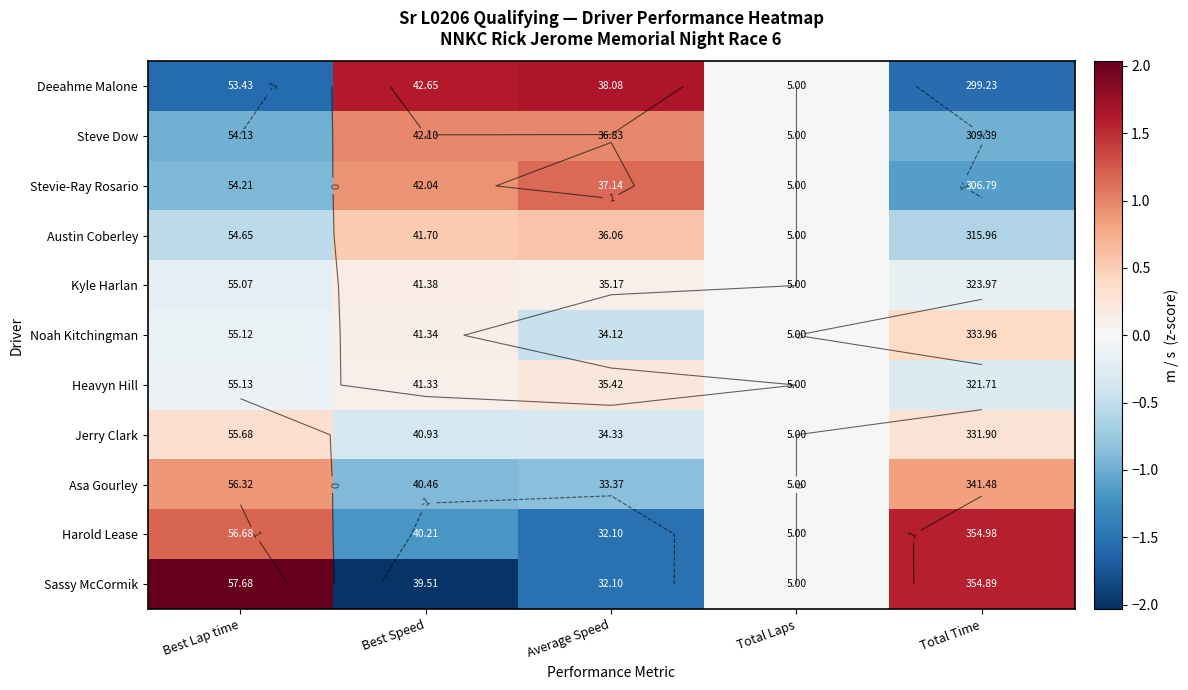

What is the smallest value displayed?

-2.0